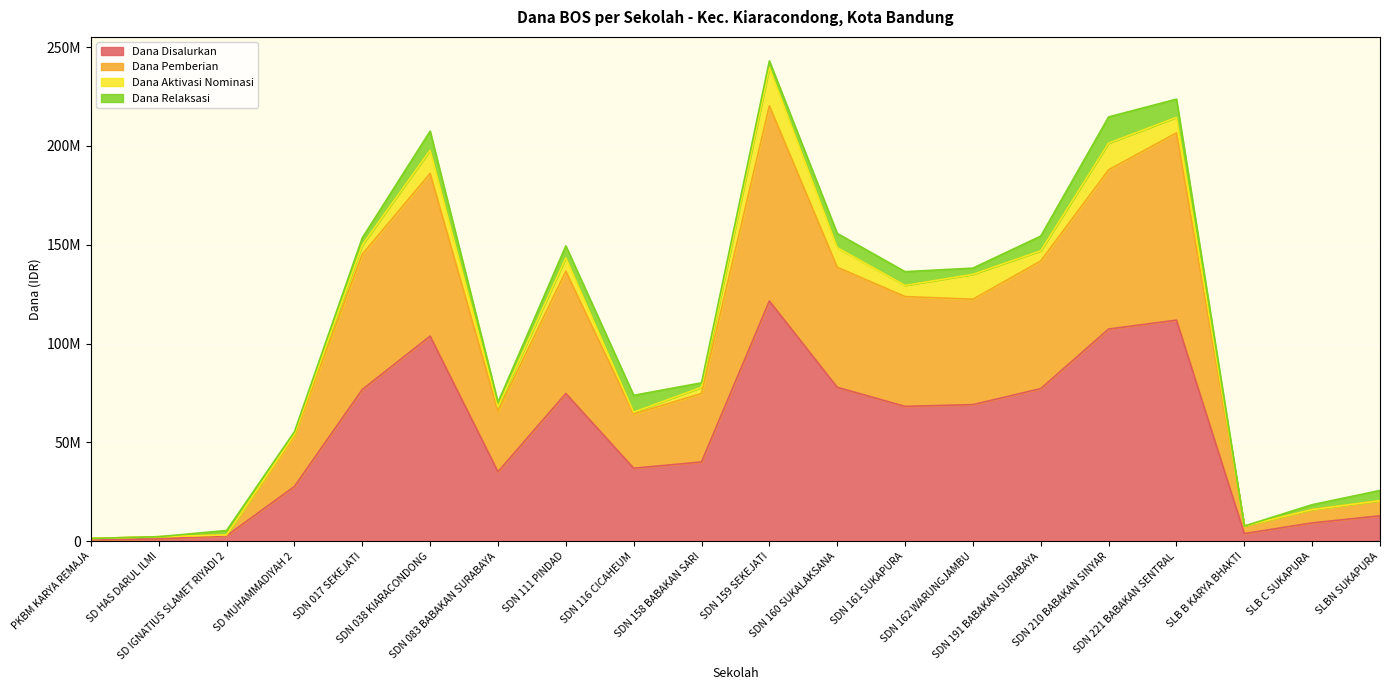

True or false: Dana Disalurkan and Dana Pemberian cross at least once.

False